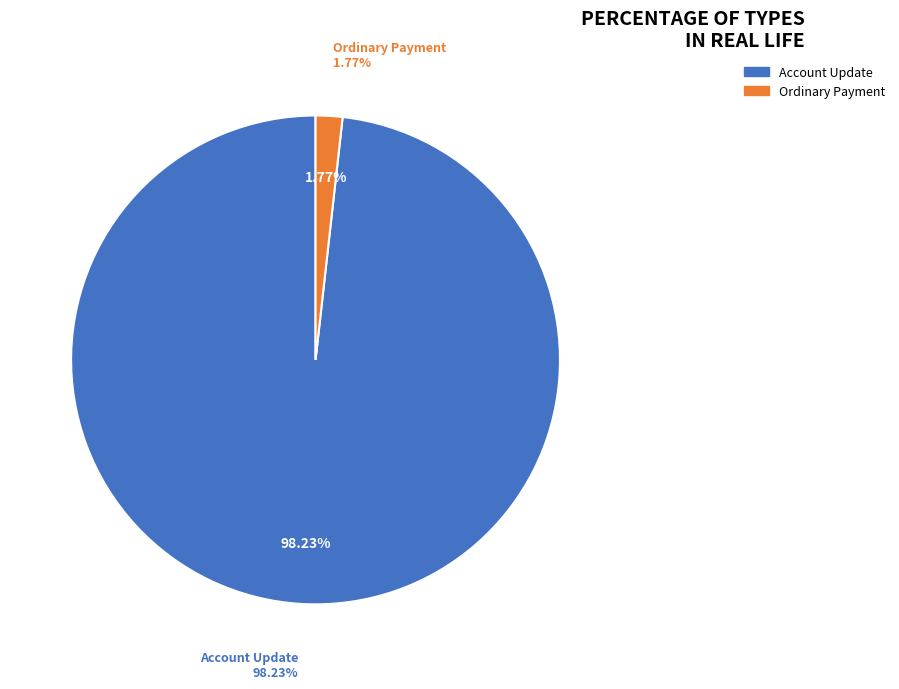

Which slice is the largest?

Account Update (349840)